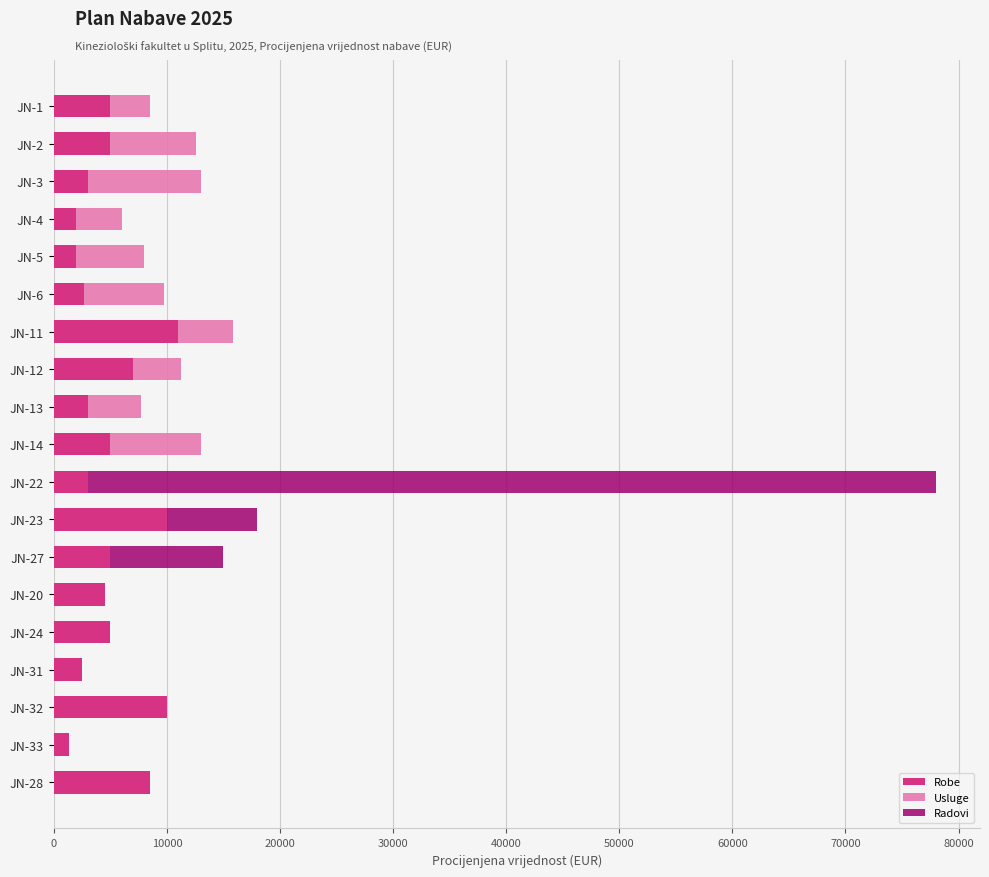

At which category is the sum across all series the highest?

JN-22